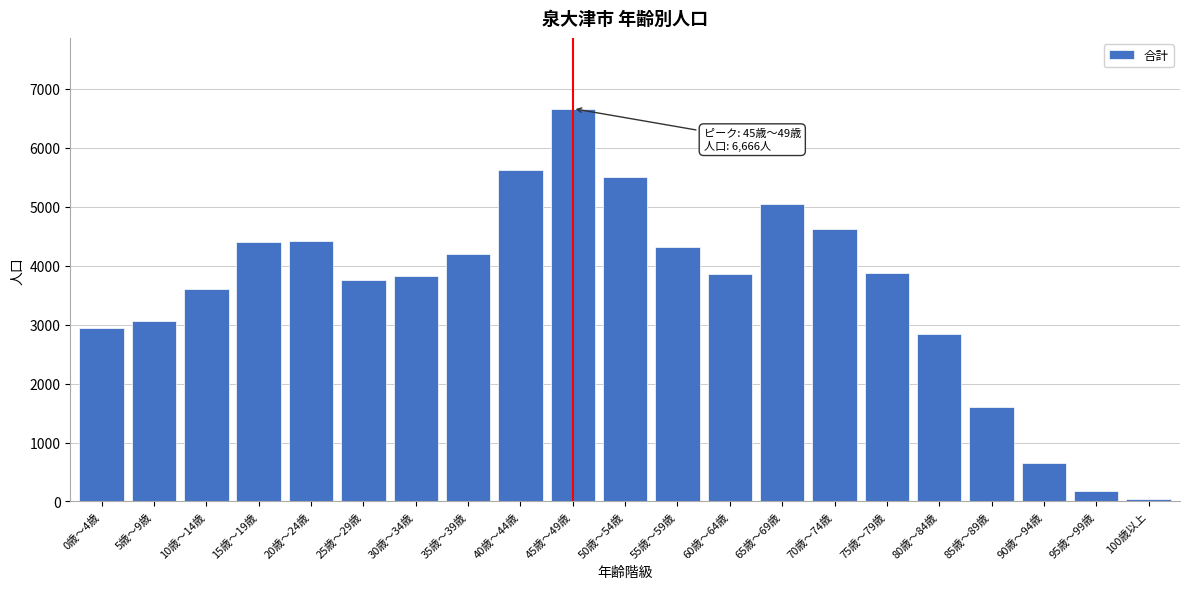

What is the difference between the second highest and second lowest values?

5451